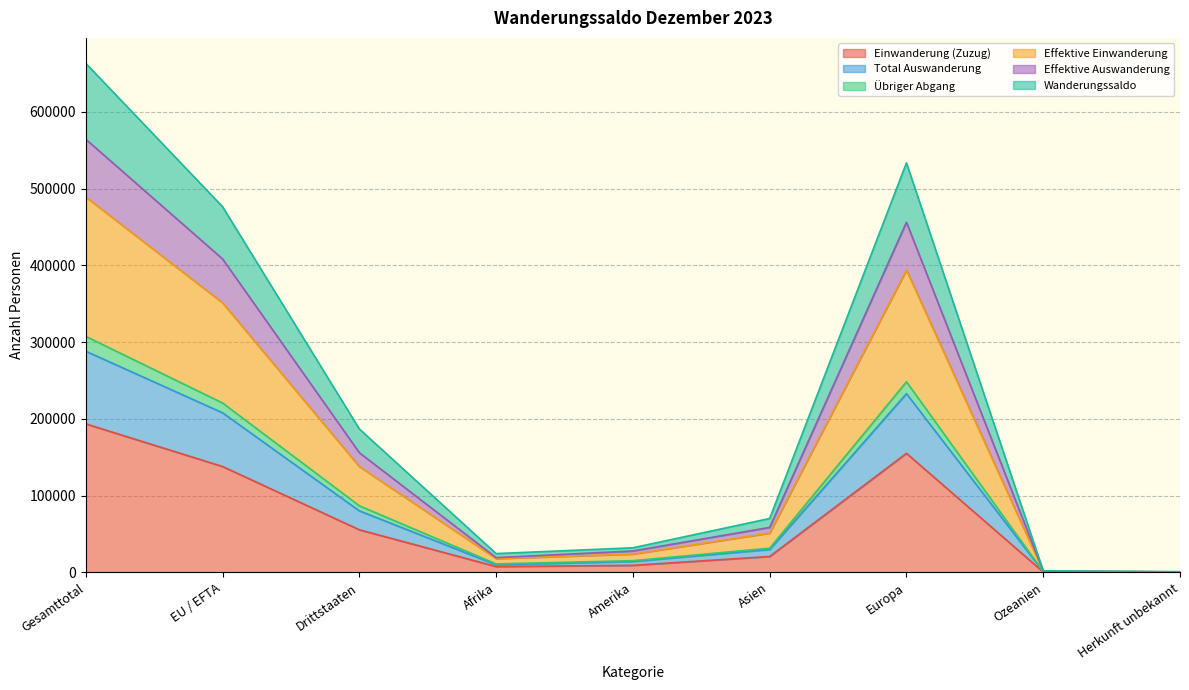

What is the maximum value for Einwanderung (Zuzug)?

193500